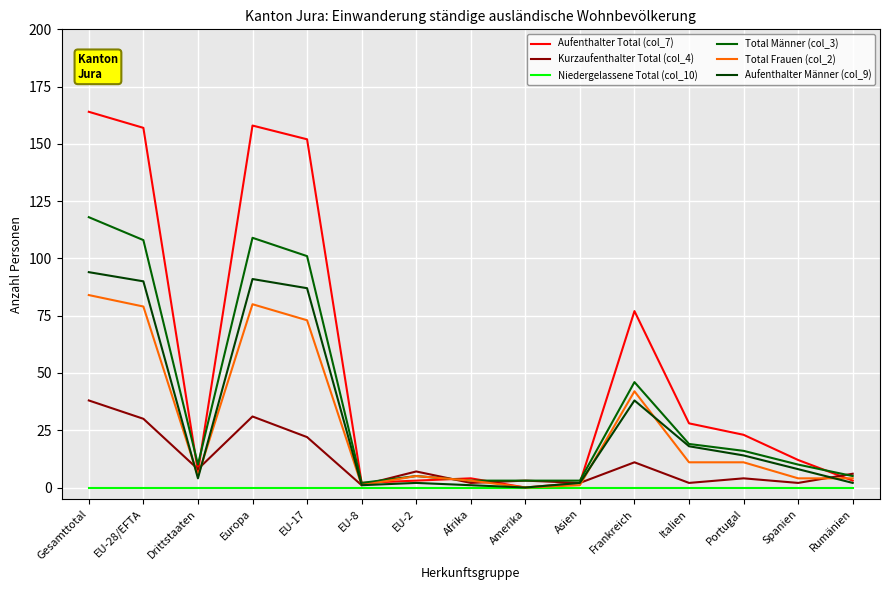

What is the value of the Kurzaufenthalter Total (col_4) point at the 8th from the left?

2